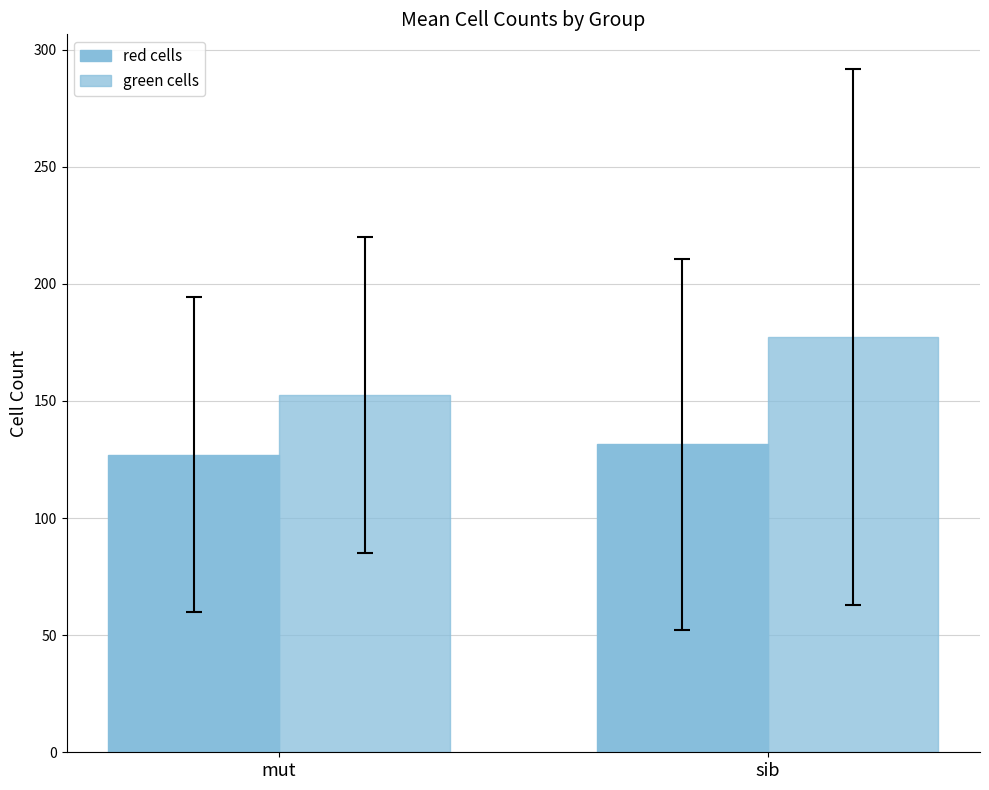

Reading right to left, extract all data points from this chart.

red cells: sib=131.5	mut=127.0
green cells: sib=177.5	mut=152.4